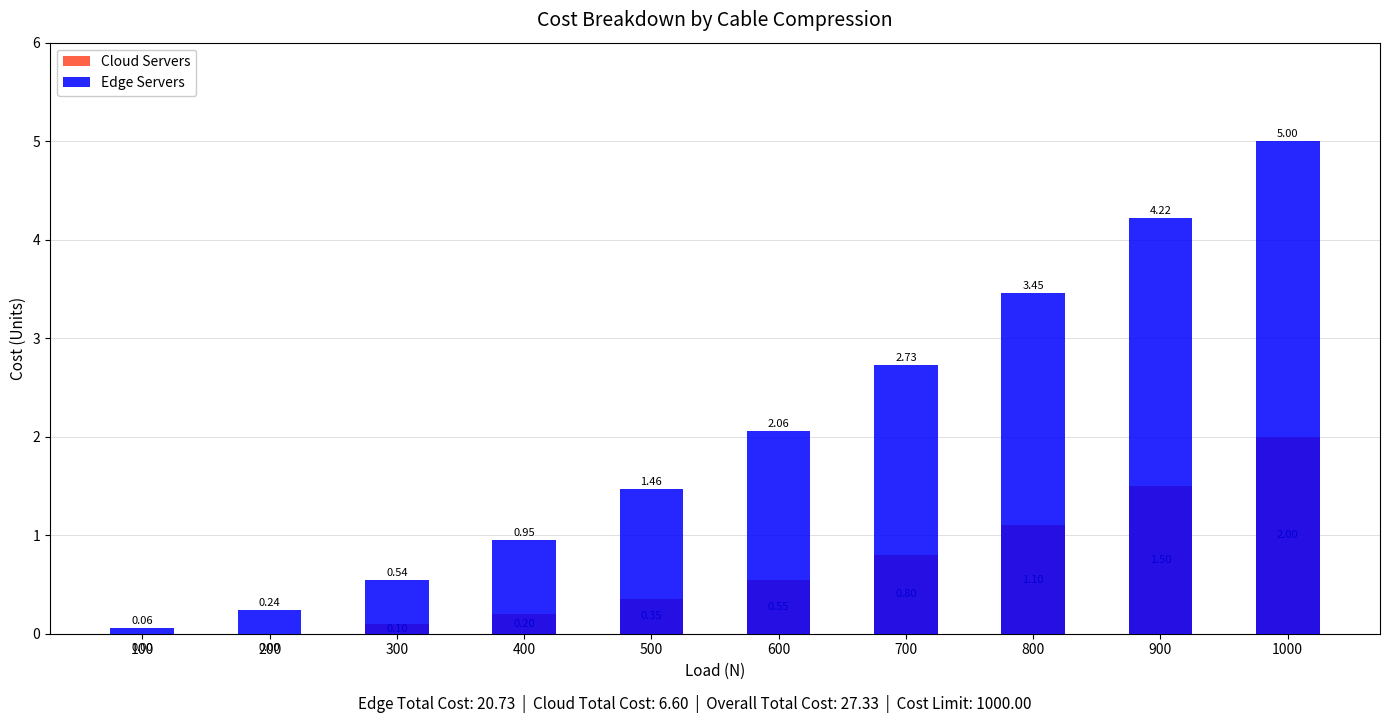

The Cloud Servers series shows 0.0 at 100. True or false?

True